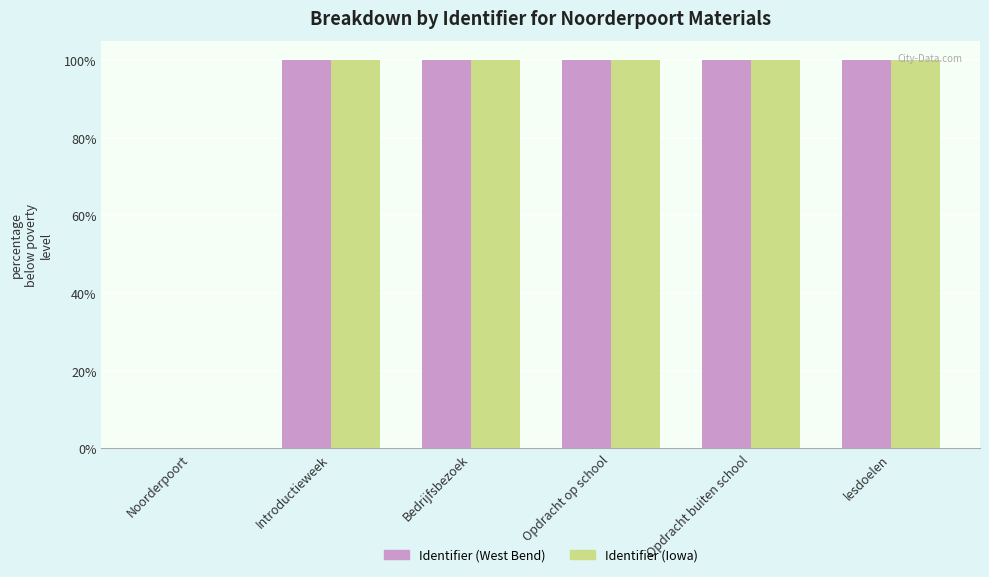

What is the total value across all series at Introductieweek?

200.0